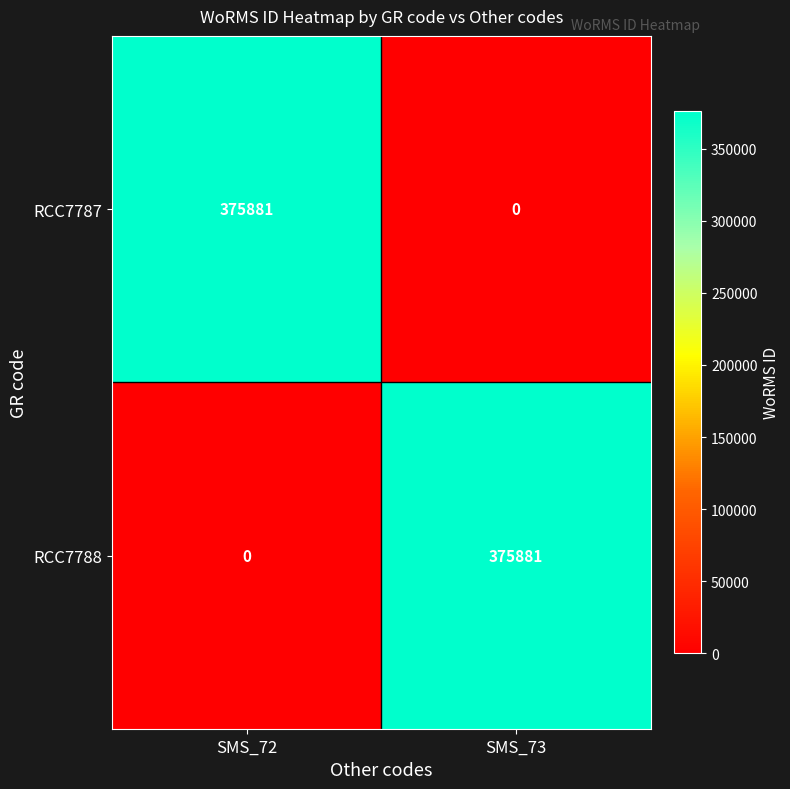

Is the value of RCC7787 at SMS_72 greater than the value of RCC7788 at SMS_72?

Yes